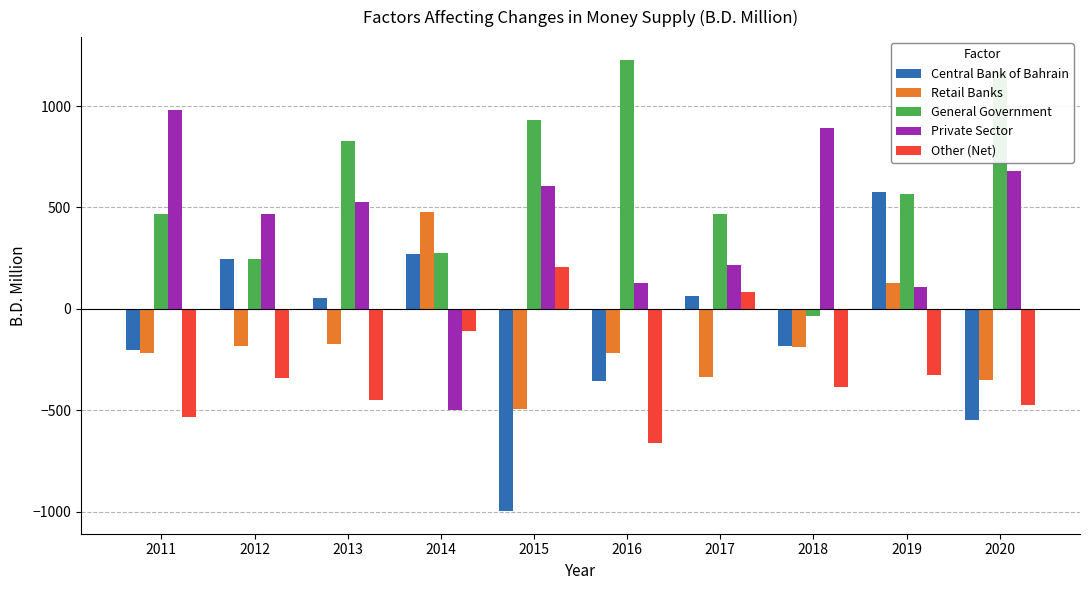

At which category is the sum across all series the highest?

2019